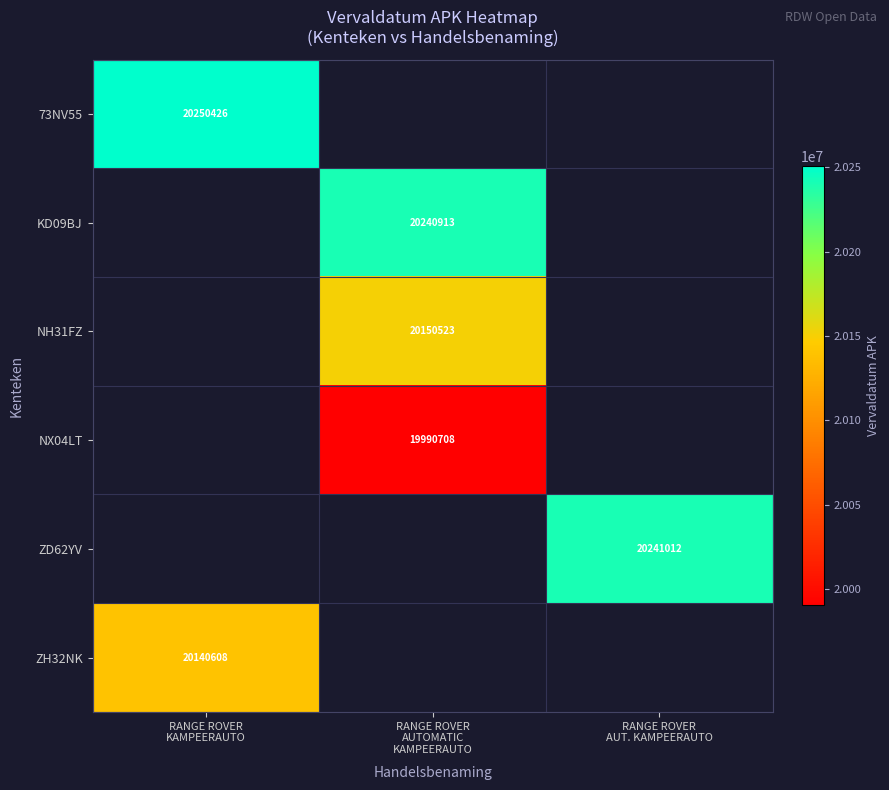

Is it true that NH31FZ equals 26341785.3 at RANGE ROVER AUTOMATIC KAMPEERAUTO?

False